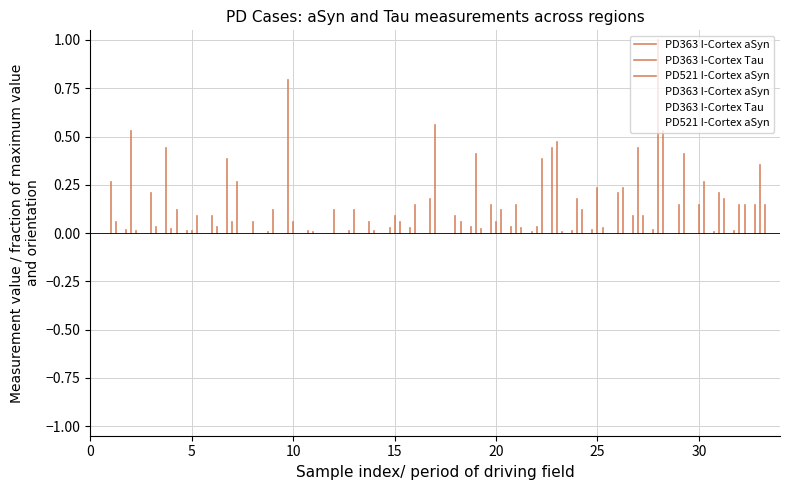

What is the average value of the PD521 I-Cortex aSyn series?

0.1